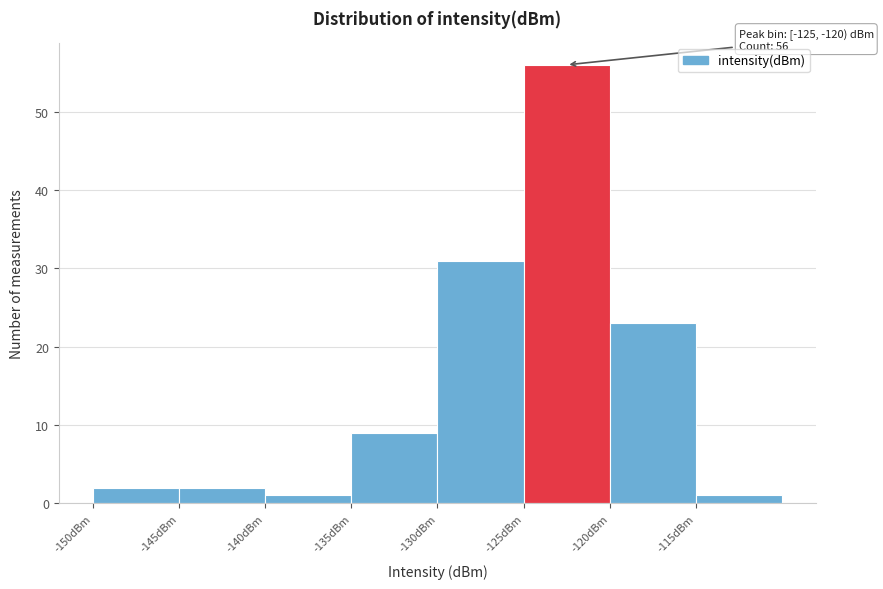

Over which range of the x-axis is the bar tallest?

-125 to -120